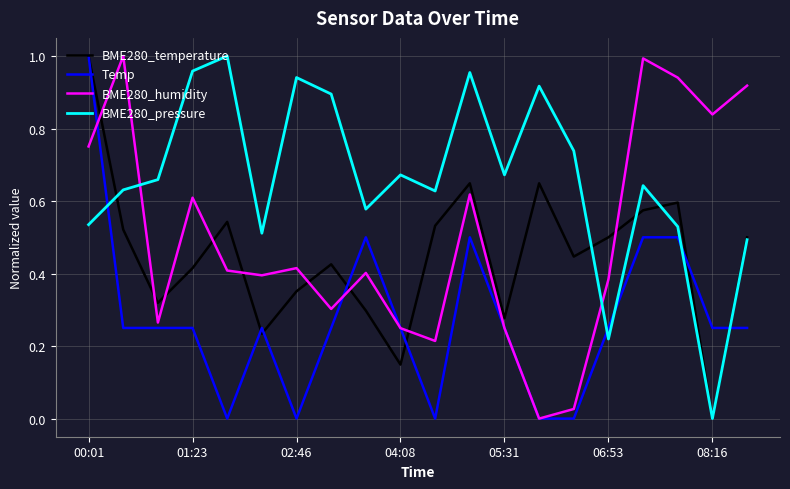

How many lines are shown in the chart?

4